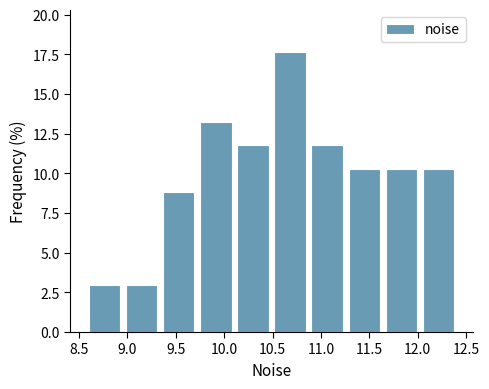

Over which range of the x-axis is the bar tallest?

10.50 to 10.85